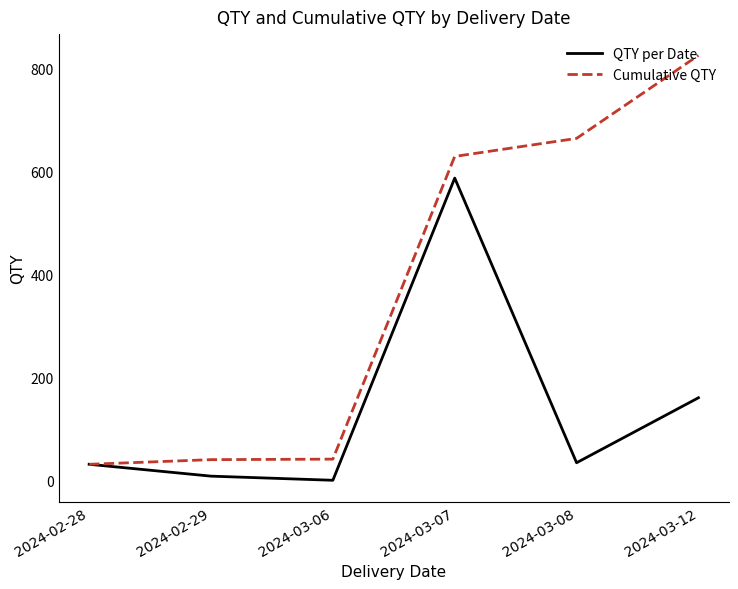

At which label does Cumulative QTY reach its peak?

2024-03-12